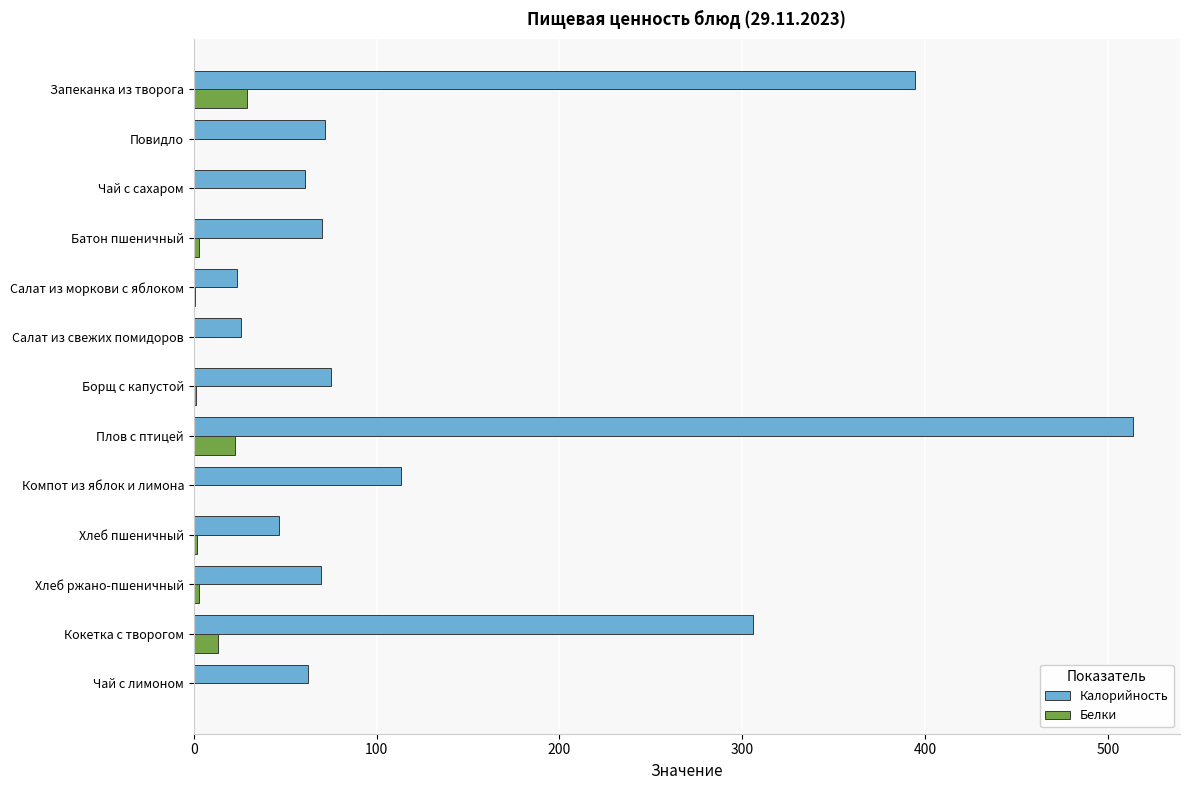

The Калорийность series shows 25.6 at Салат из свежих помидоров. True or false?

True